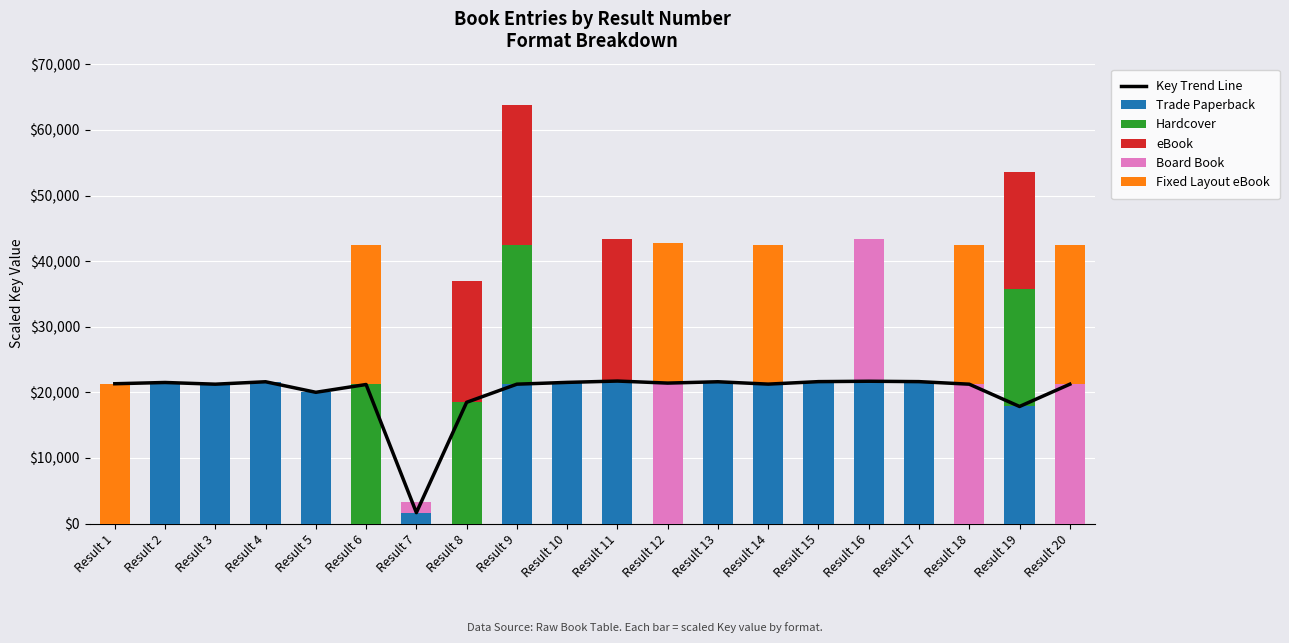

Is the value of Key Trend Line at Result 8 greater than the value of Fixed Layout eBook at Result 6?

No